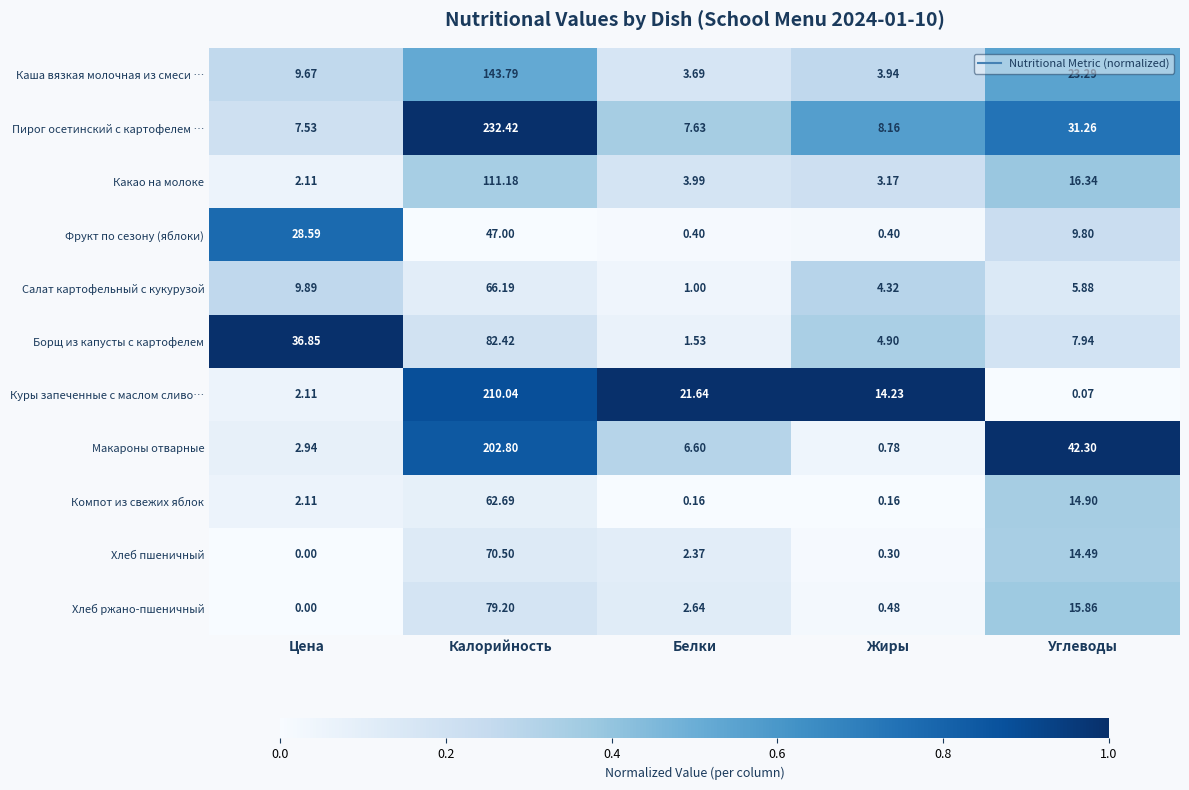

List the labels in order of Куры запеченные с маслом сливо… value, smallest first.

Углеводы, Цена, Жиры, Белки, Калорийность